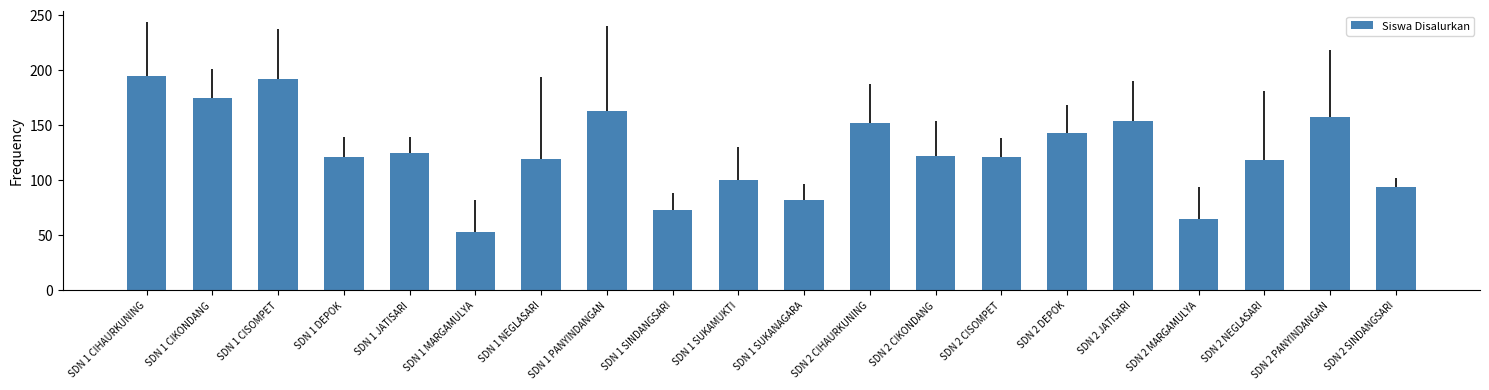

Count the number of categories in the chart.

20